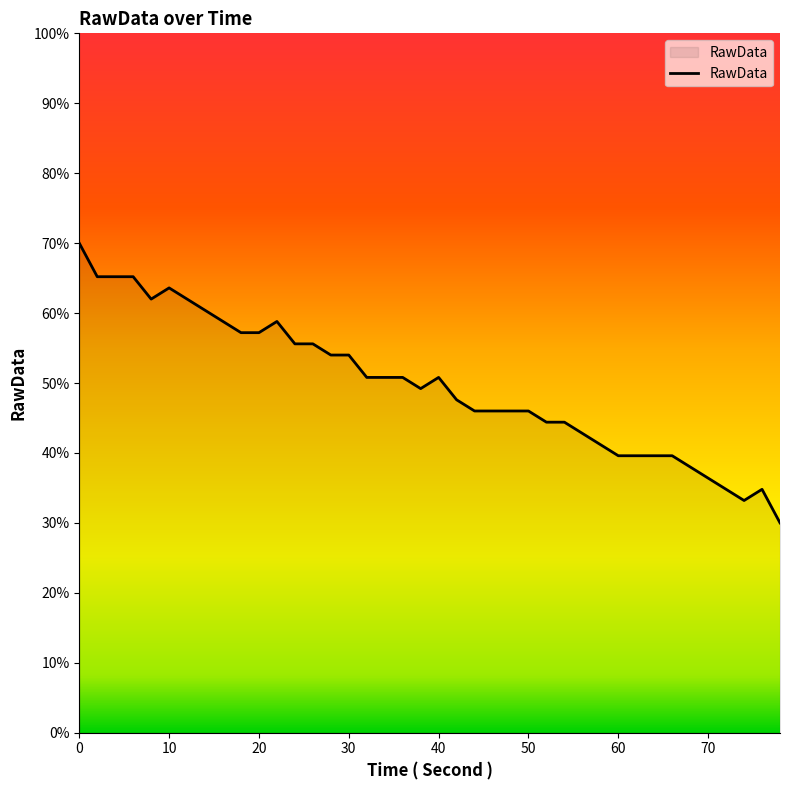

Does the chart display data point markers on the line(s)?

No